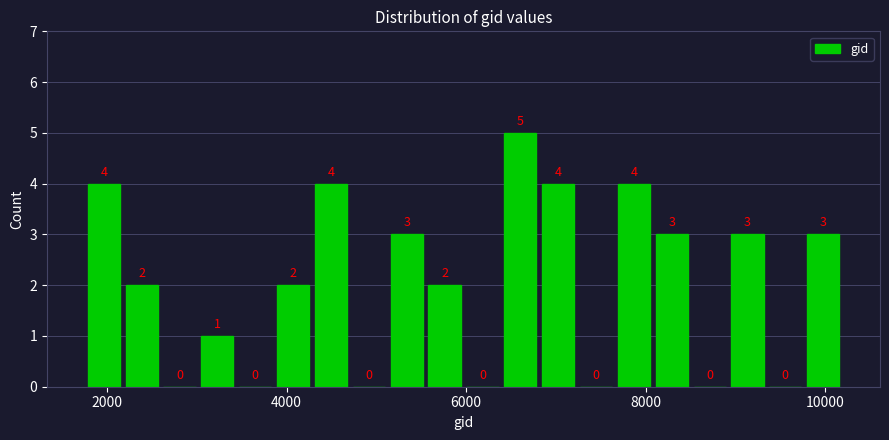

Read against the x-axis, roughly where is the centre of the tallest bar?

6600